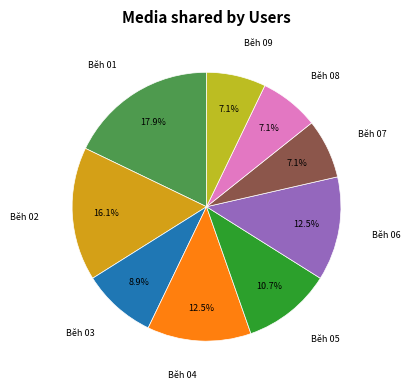

How many segments does this pie chart have?

9